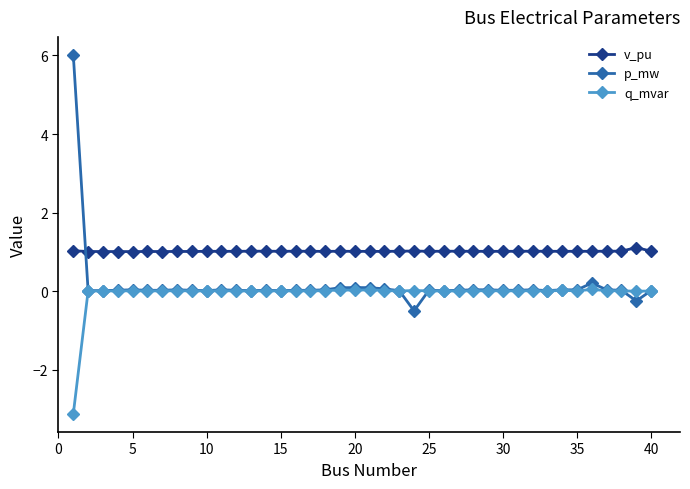

What is the minimum value for q_mvar?

-3.1